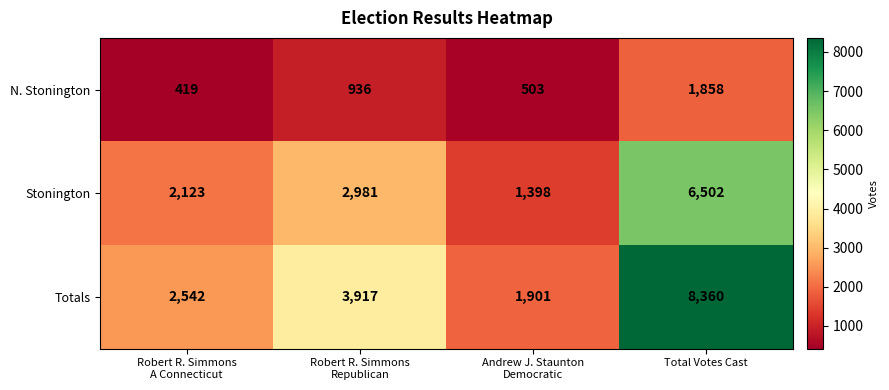

How many Stonington values are between 2123 and 6502?

3